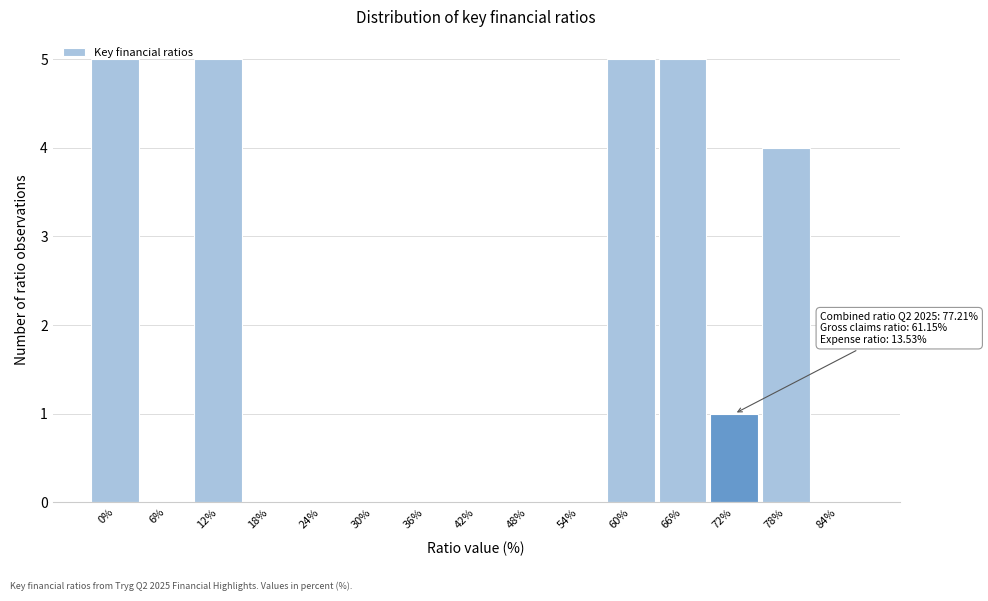

What is the maximum value shown in the chart?

5